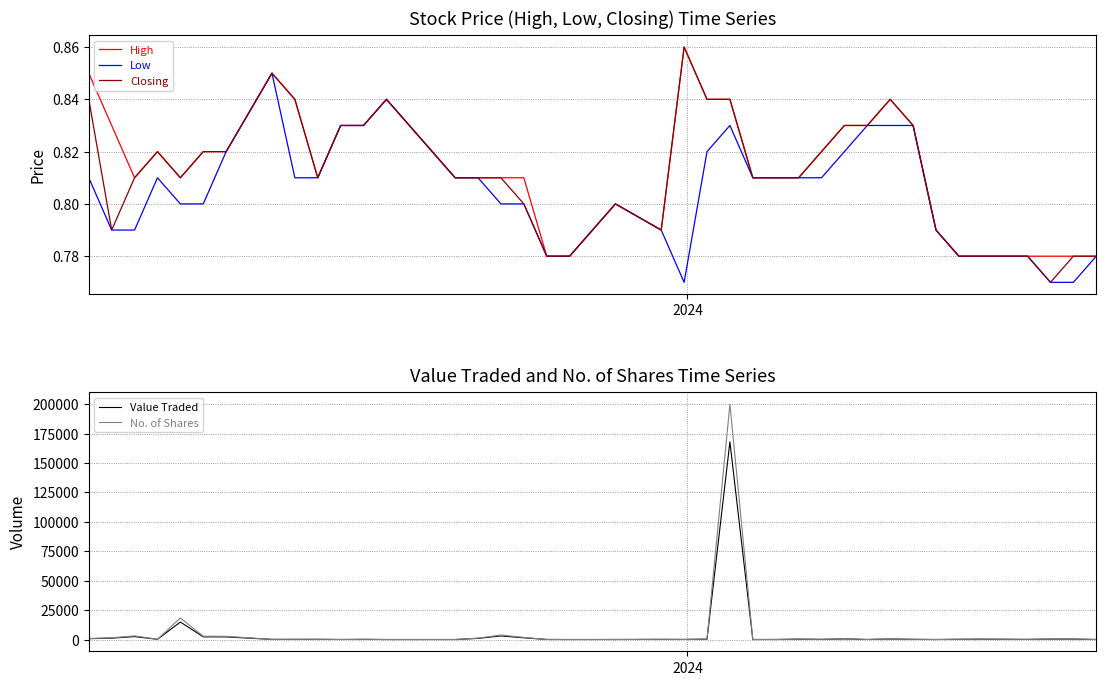

What are all the series names shown in the legend?

High, Low, Closing, Value Traded, No. of Shares